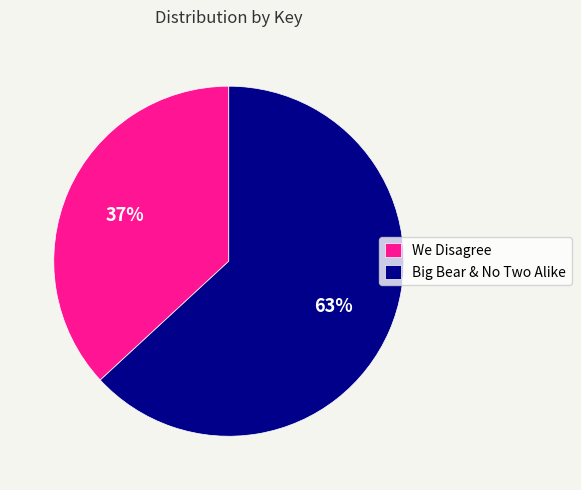

To the nearest percent, what percentage of the pie is Big Bear & No Two Alike?

63%